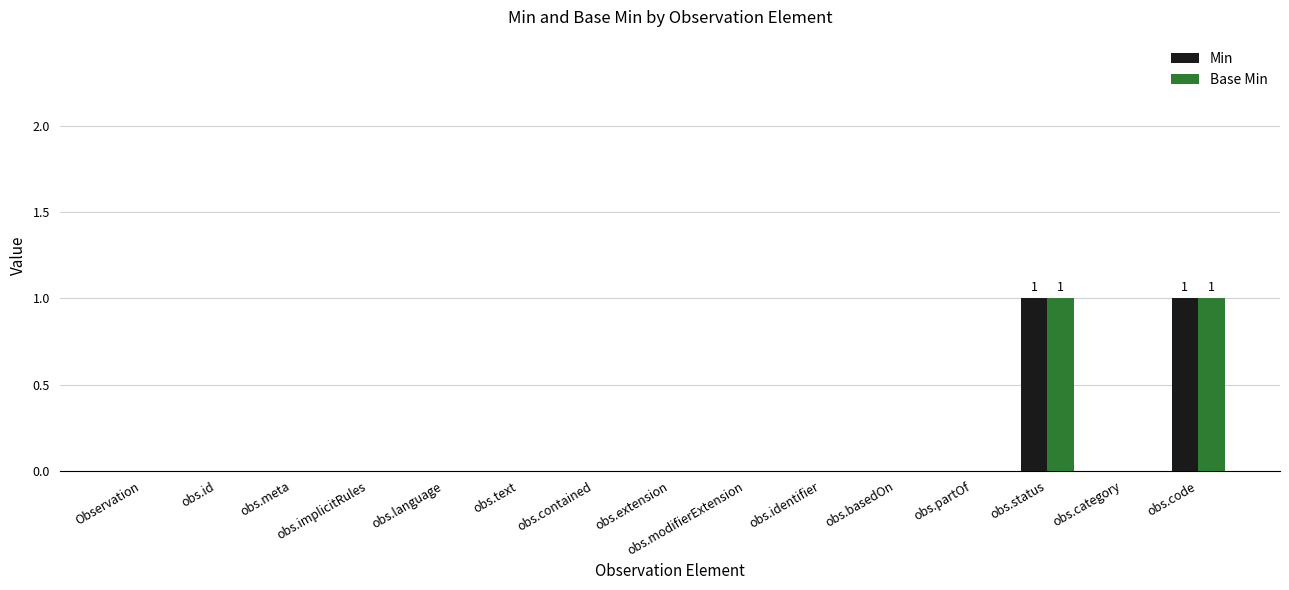

The value of Min at obs.id is 0. True or false?

True